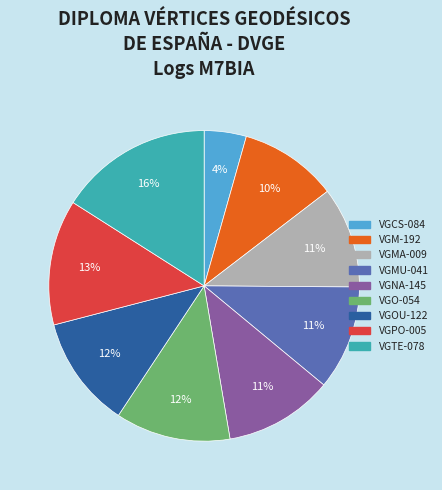

Is the sum of VGTE-078 and VGOU-122 greater than half?

No